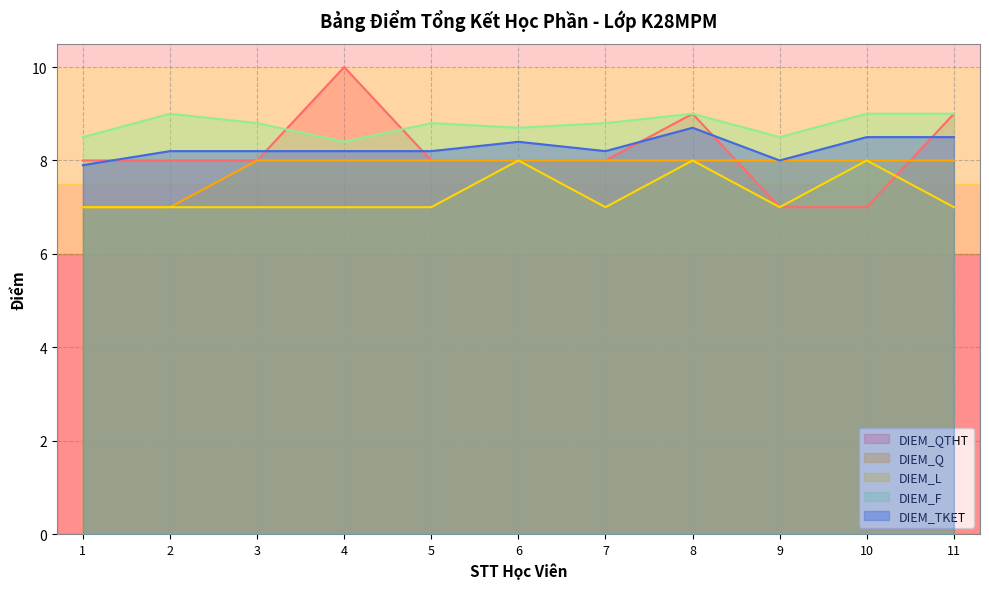

Is the value of DIEM_F at 5 greater than the value of DIEM_L at 11?

Yes